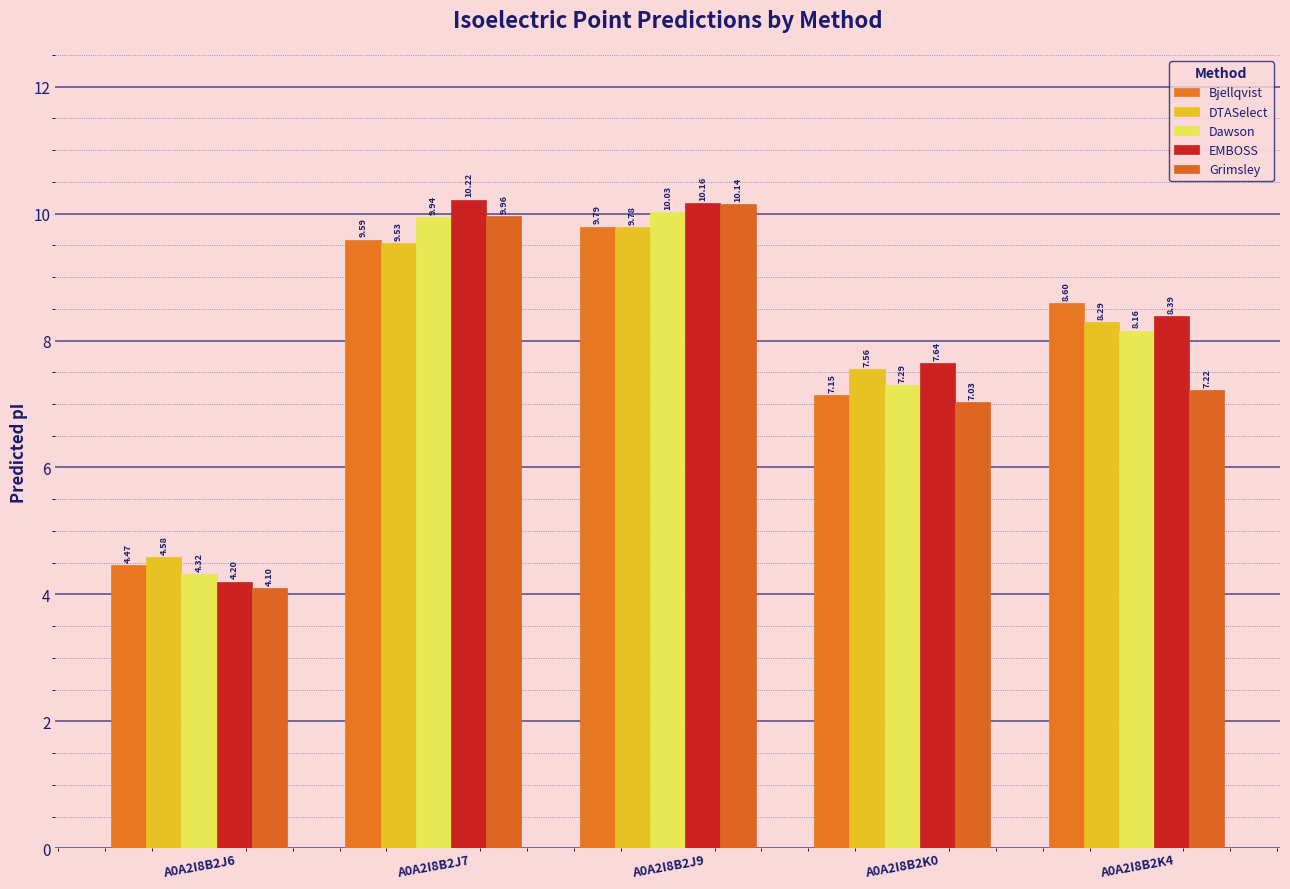

How many data points does each series have?

5